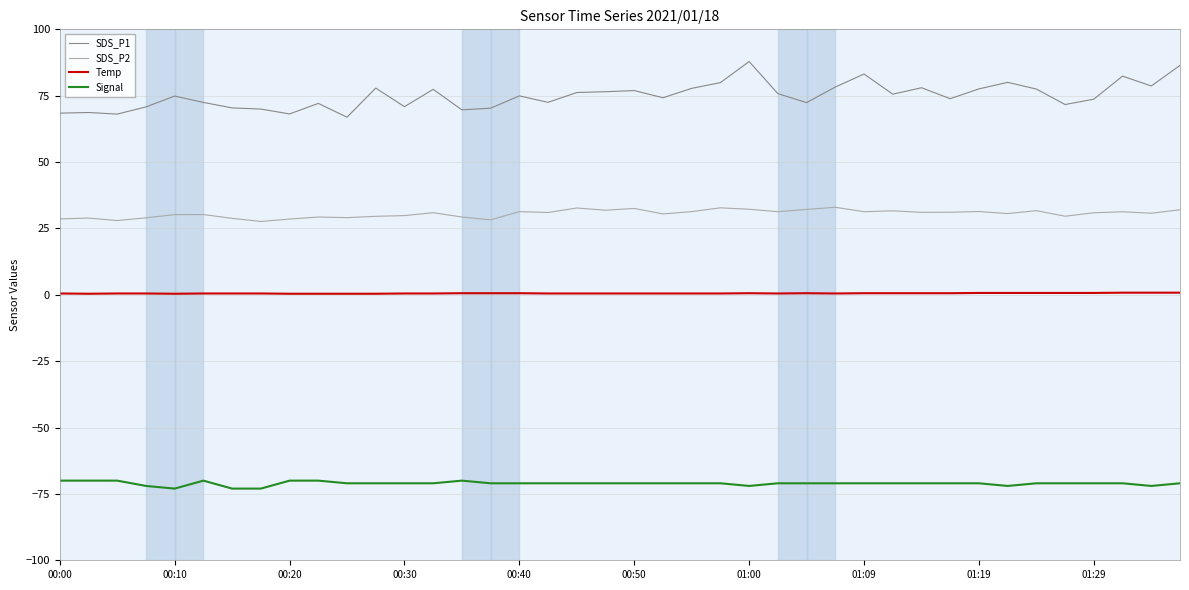

Which series has the largest total across all categories?

SDS_P1